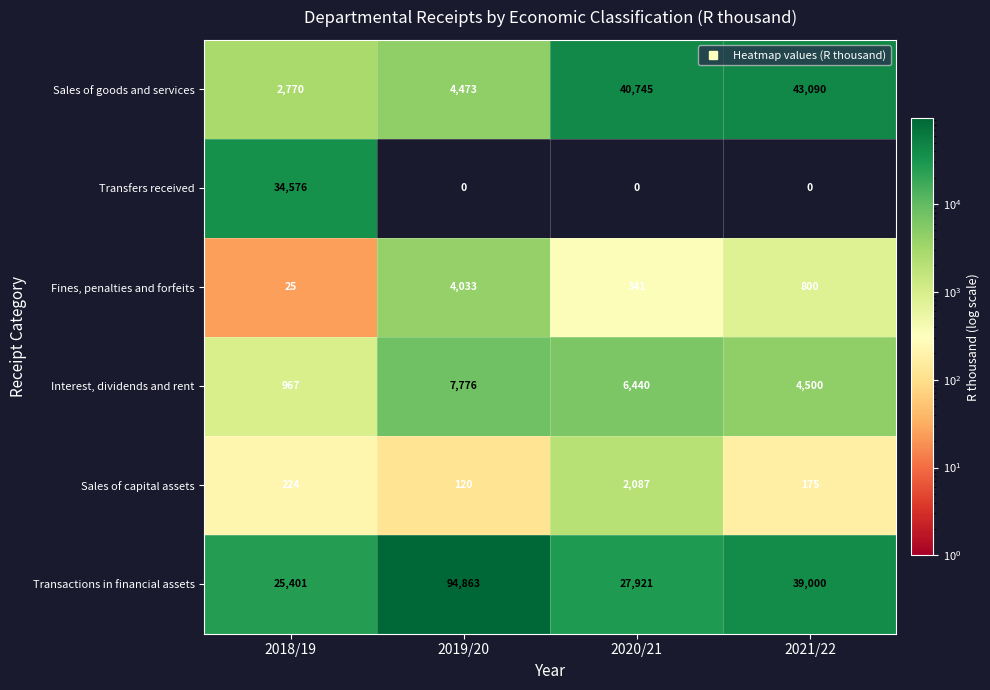

At how many categories does at least one series exceed 55523?

1